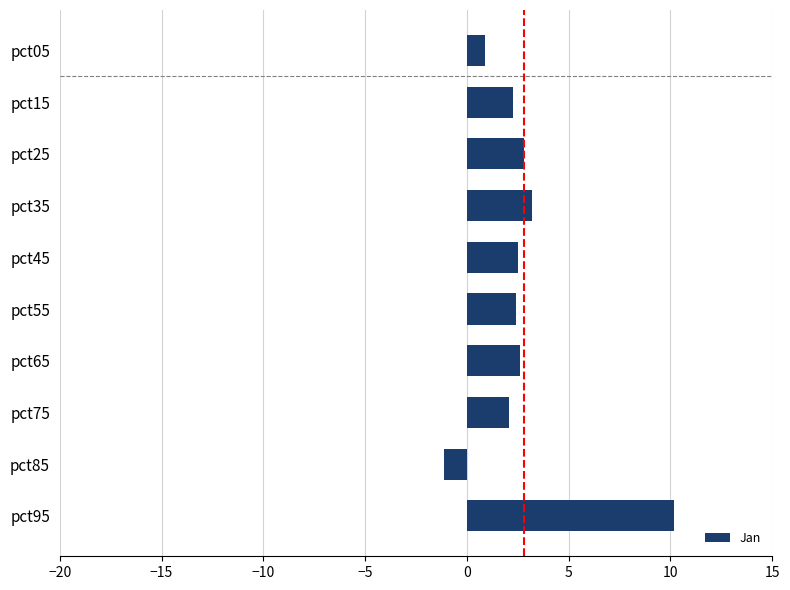

Which label corresponds to the largest value in the chart?

pct95